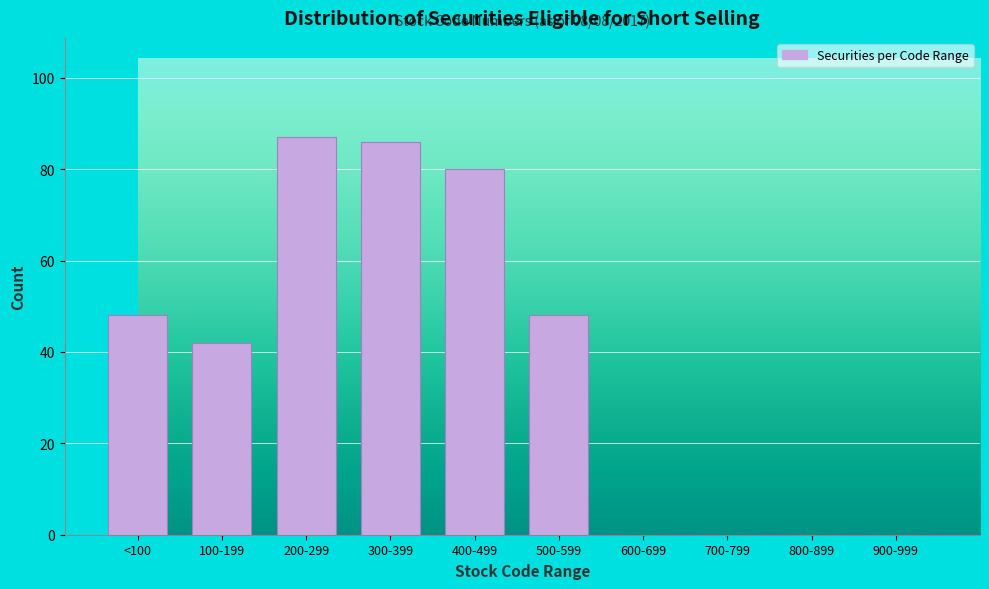

Reading left to right, list all the values displayed in this chart.

<100=48	100-199=42	200-299=87	300-399=86	400-499=80	500-599=48	600-699=0	700-799=0	800-899=0	900-999=0